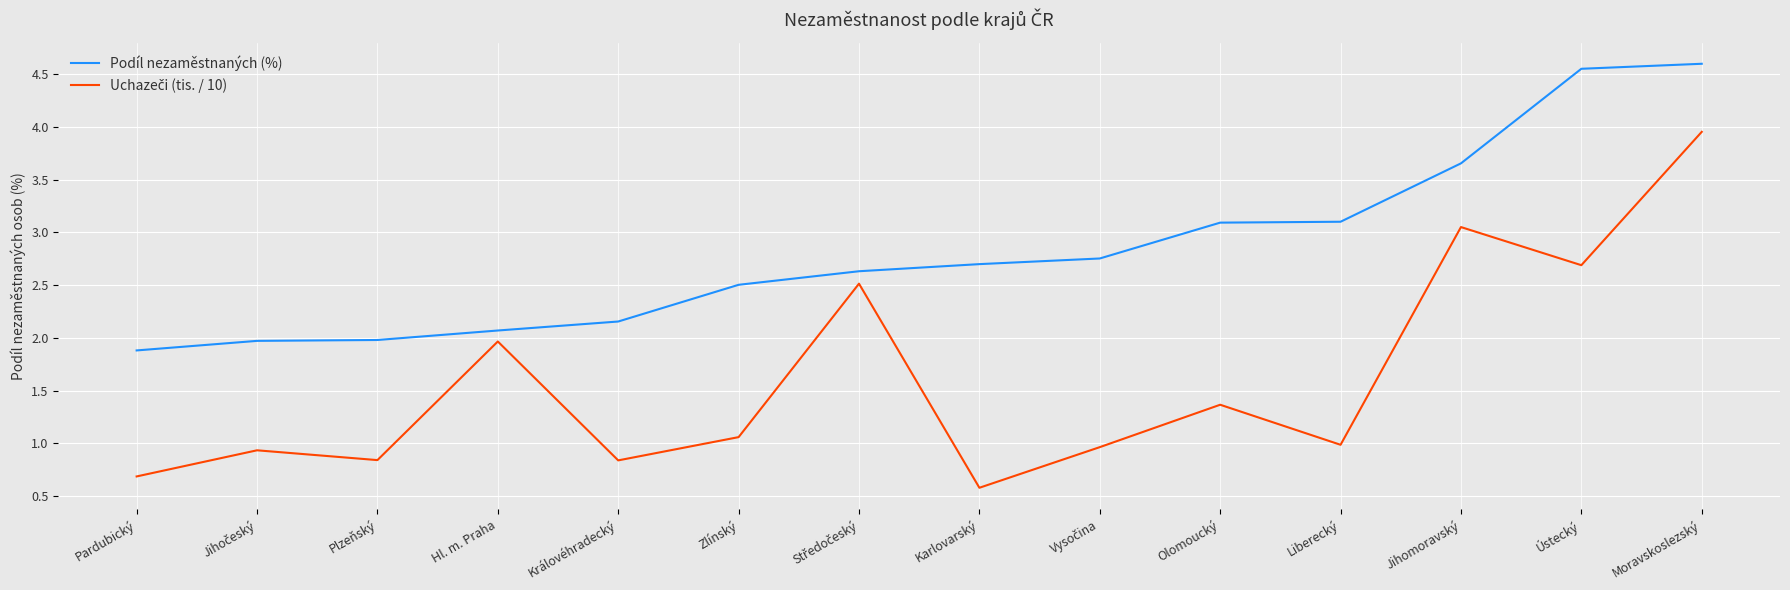

The Podíl nezaměstnaných (%) series shows 6.4 at Jihomoravský. True or false?

False